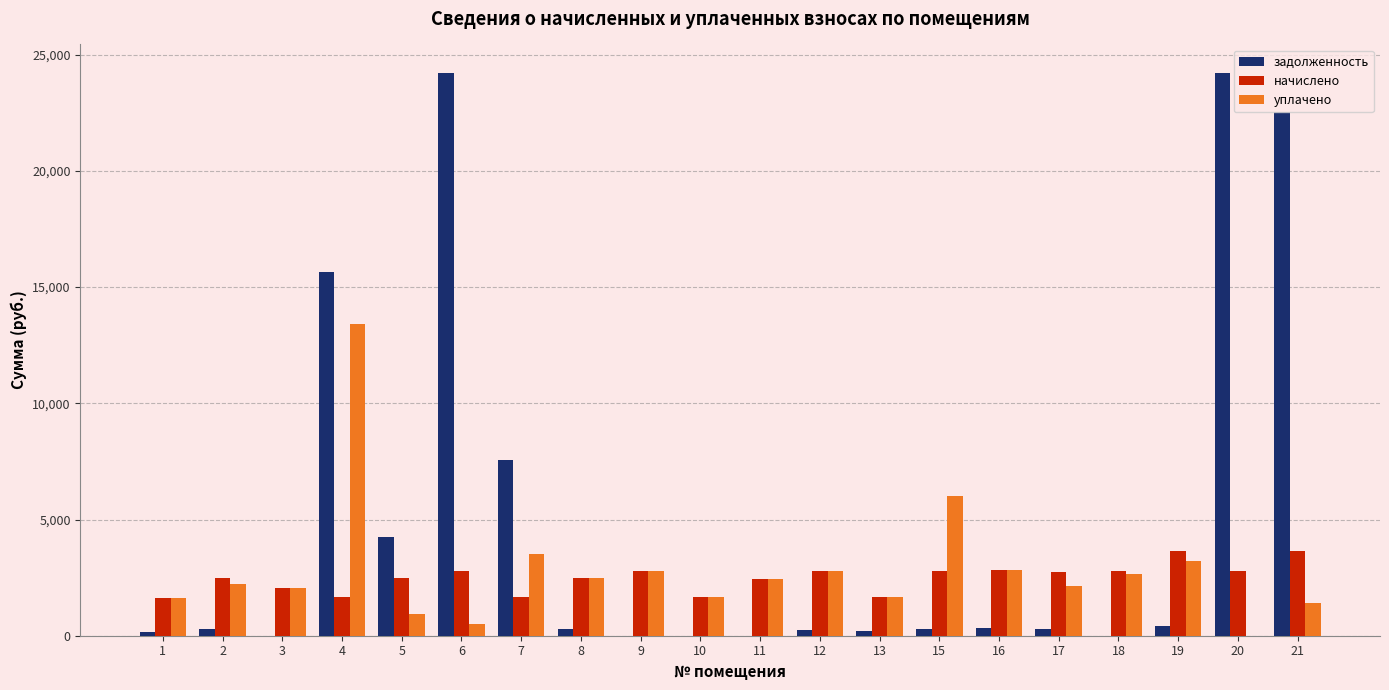

What is the total value across all series at 18?

5439.9